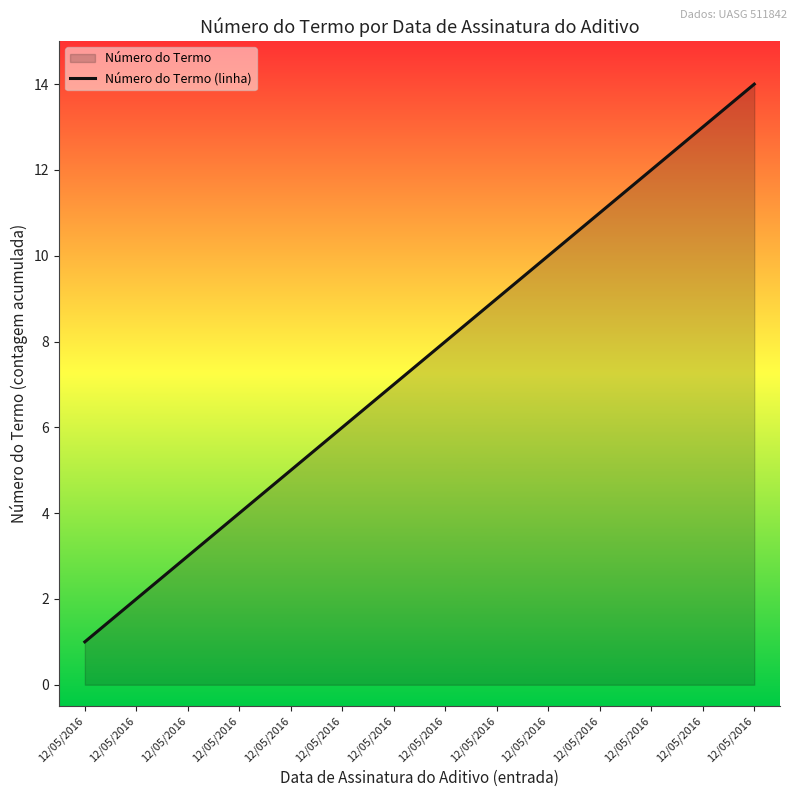

How many lines are shown in the chart?

1